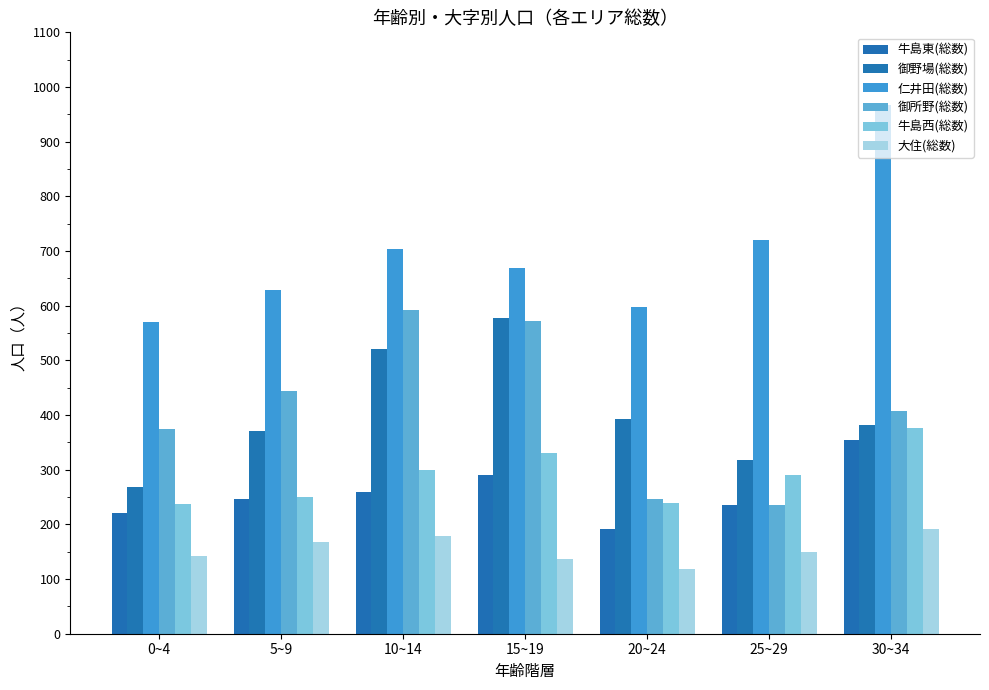

Reading left to right, list all the values displayed in this chart.

牛島東(総数): 0~4=221	5~9=247	10~14=260	15~19=291	20~24=191	25~29=235	30~34=354
御野場(総数): 0~4=269	5~9=371	10~14=520	15~19=577	20~24=392	25~29=317	30~34=381
仁井田(総数): 0~4=570	5~9=629	10~14=704	15~19=669	20~24=598	25~29=721	30~34=967
御所野(総数): 0~4=374	5~9=444	10~14=592	15~19=572	20~24=246	25~29=236	30~34=407
牛島西(総数): 0~4=238	5~9=250	10~14=300	15~19=330	20~24=240	25~29=291	30~34=376
大住(総数): 0~4=143	5~9=168	10~14=179	15~19=136	20~24=119	25~29=150	30~34=192